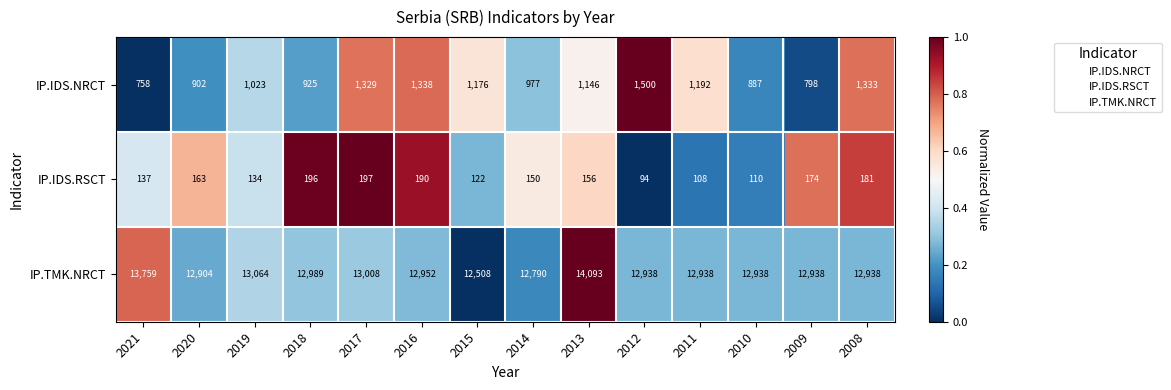

Rank the series by their maximum value, from lowest to highest.

IP.IDS.RSCT, IP.IDS.NRCT, IP.TMK.NRCT